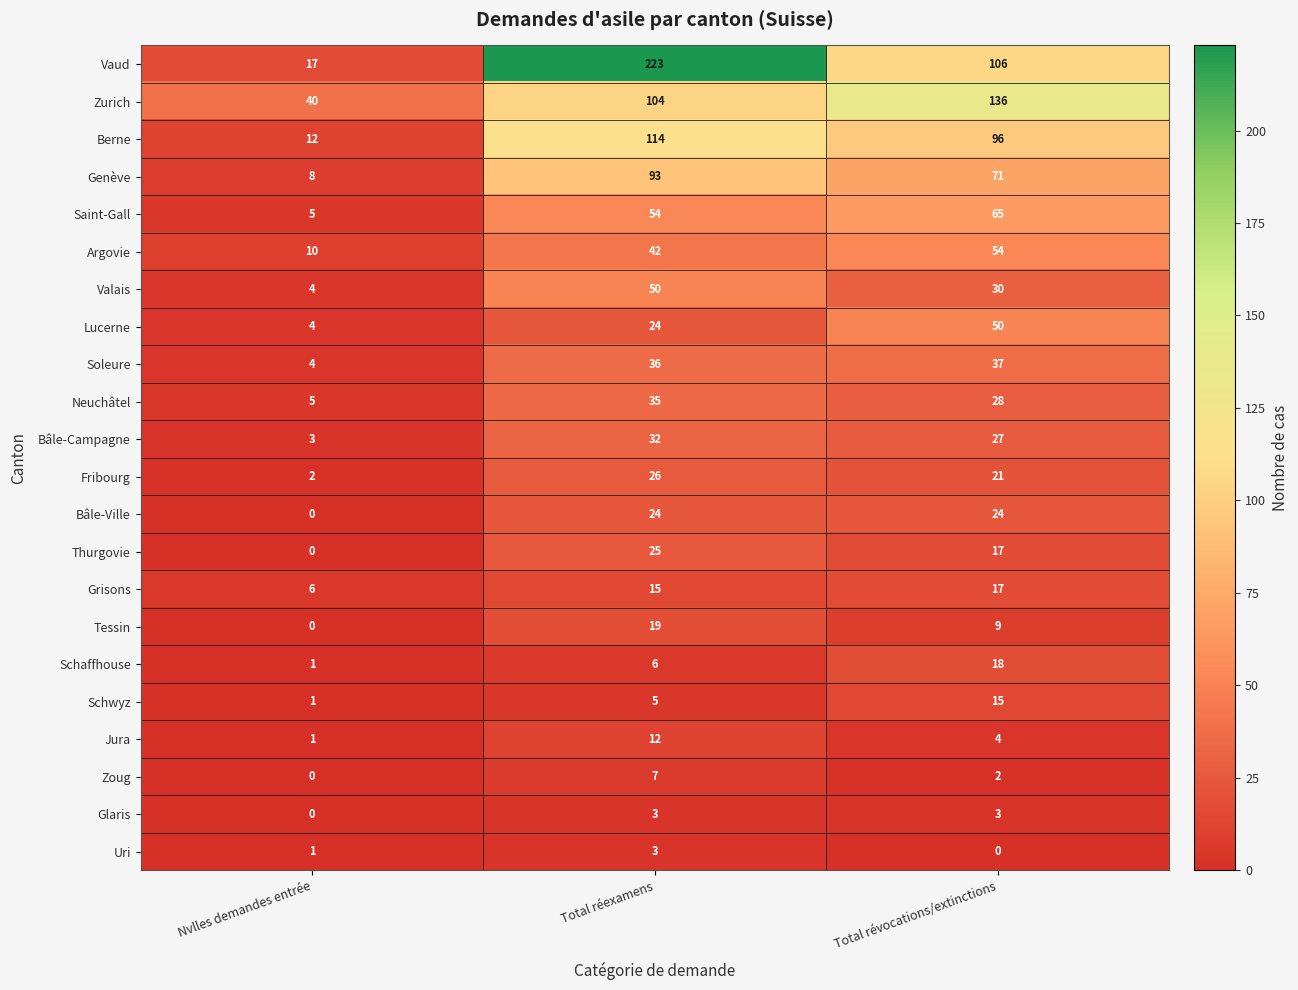

How many distinct data groups are displayed?

22